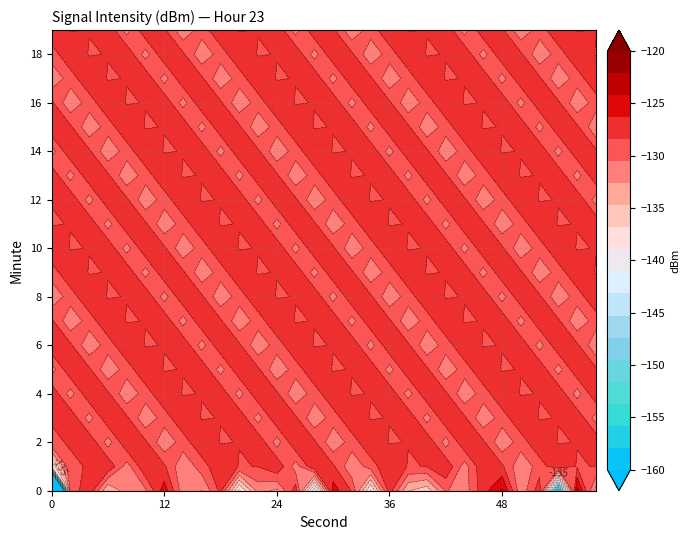

What is the greatest value displayed?

-123.6